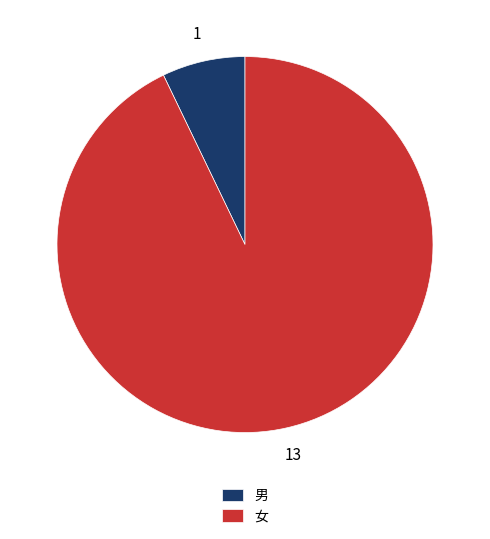

Which category has the biggest portion of the pie?

女